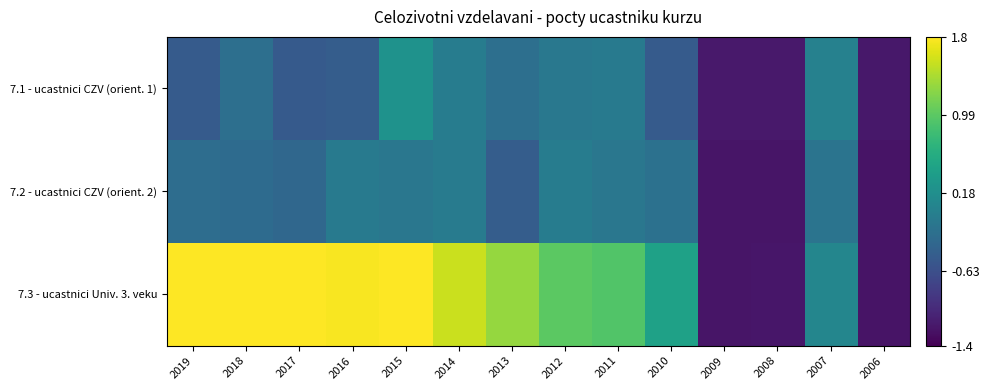

What is the total value across all series at 2009?

-3.6